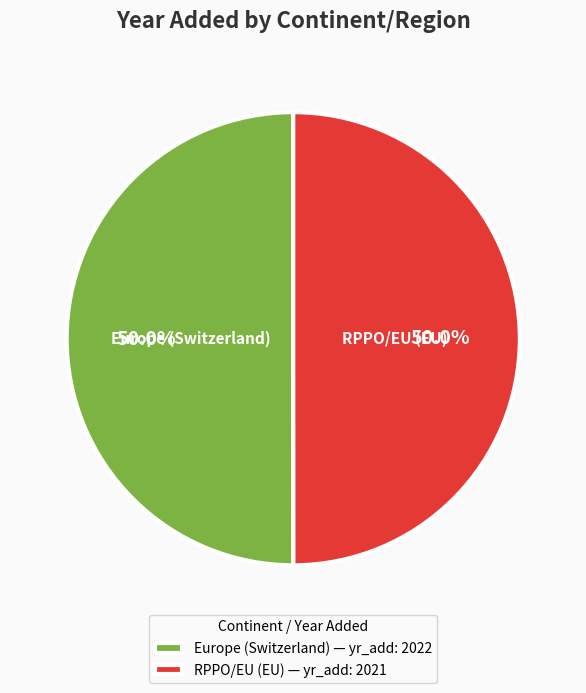

How many slices are in this pie chart?

2